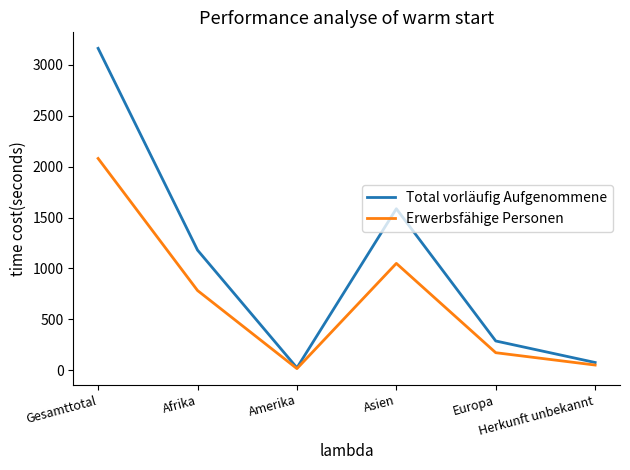

Rank the series by their average value, from lowest to highest.

Erwerbsfähige Personen, Total vorläufig Aufgenommene